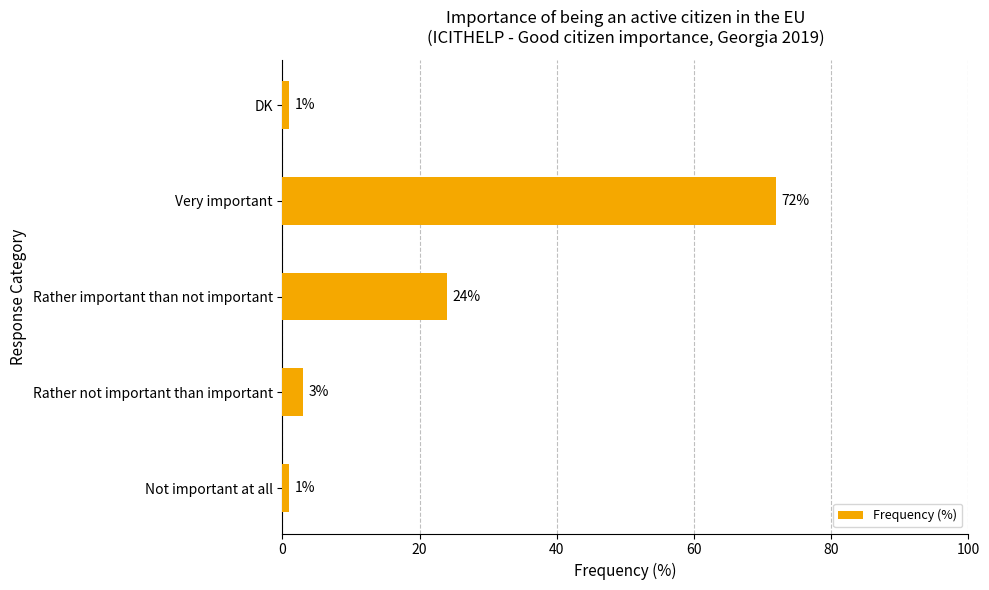

Which has a higher value, DK or Rather important than not important?

Rather important than not important